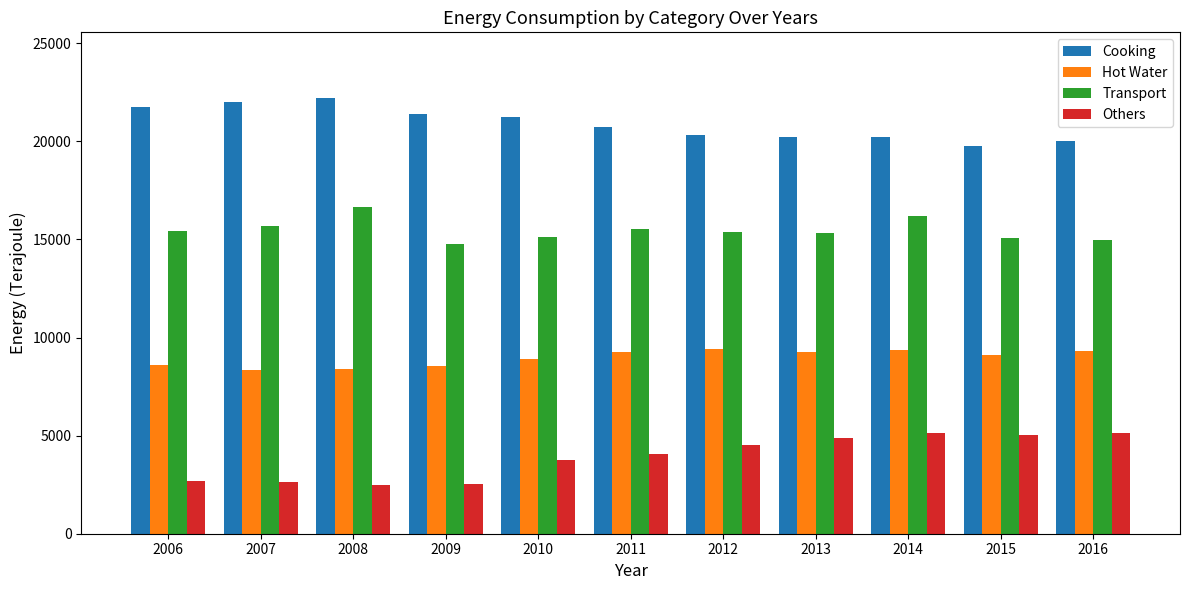

What is the highest value of the Cooking series?

22220